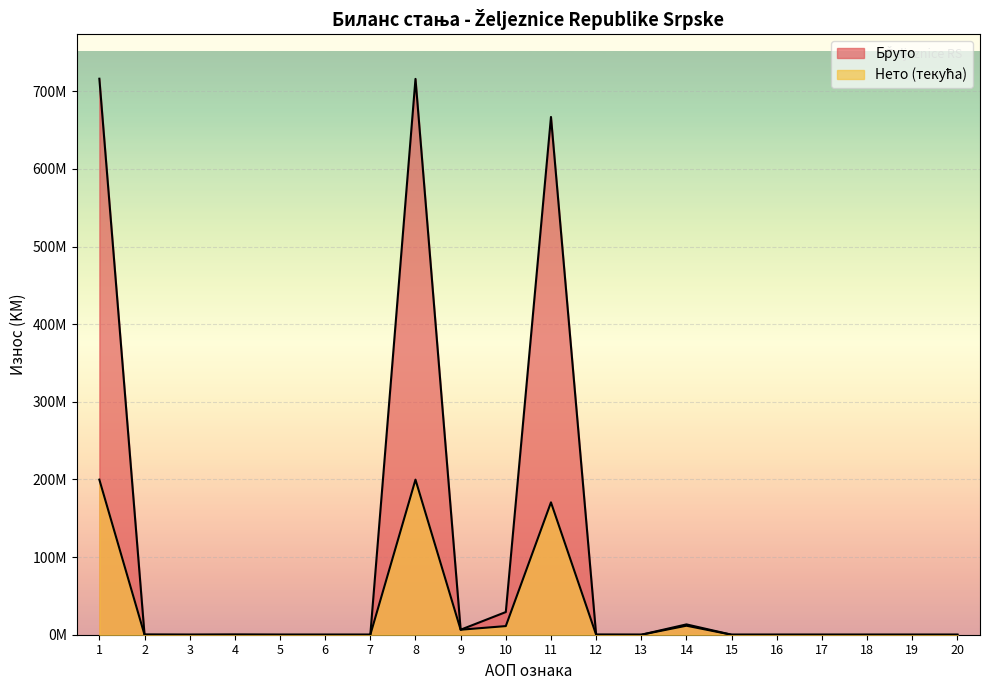

True or false: Бруто and Нето (текућа) cross at least once.

False